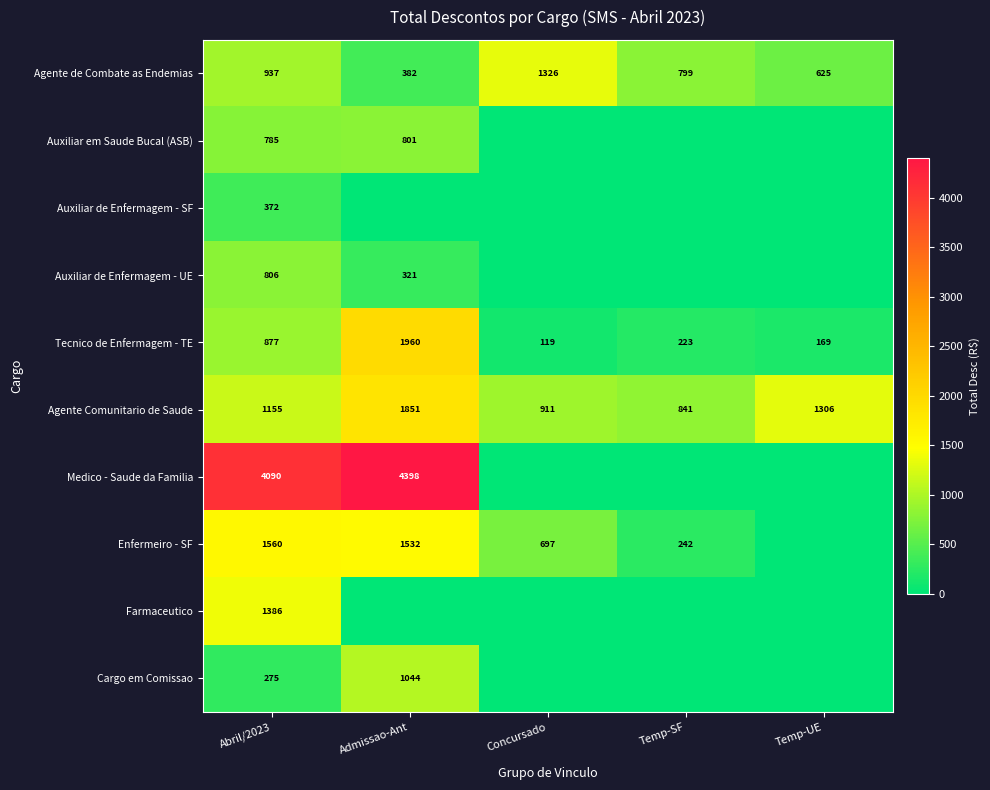

What is the difference between the maximum and minimum values in the Tecnico de Enfermagem - TE series?

1841